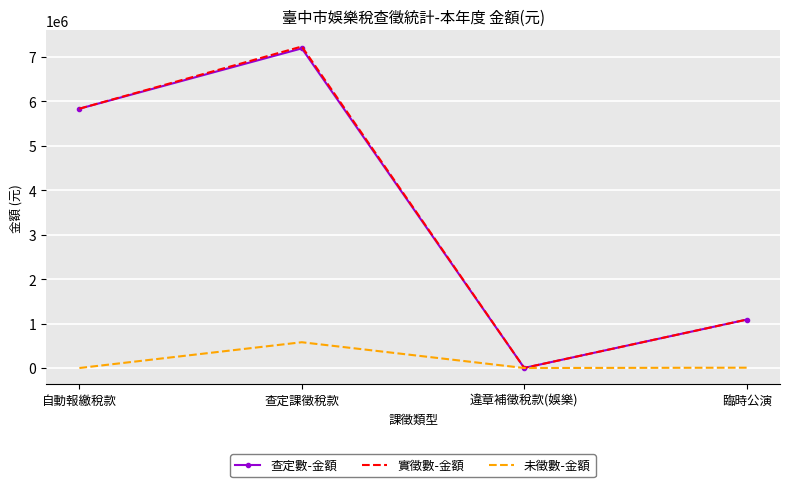

True or false: 查定數-金額 has a value of 5837340 at 自動報繳稅款.

True